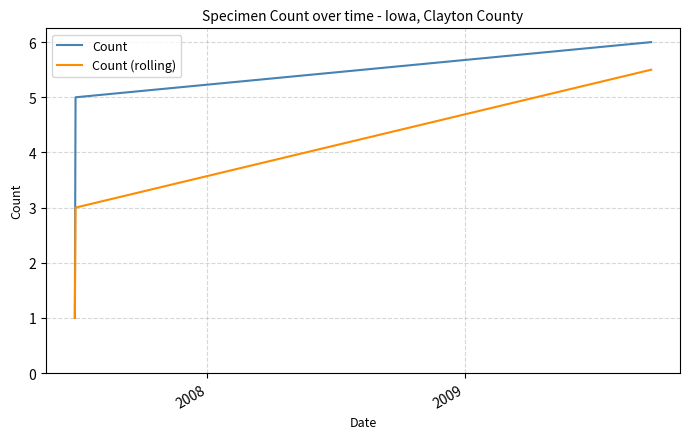

Which series has the widest spread of values?

Count